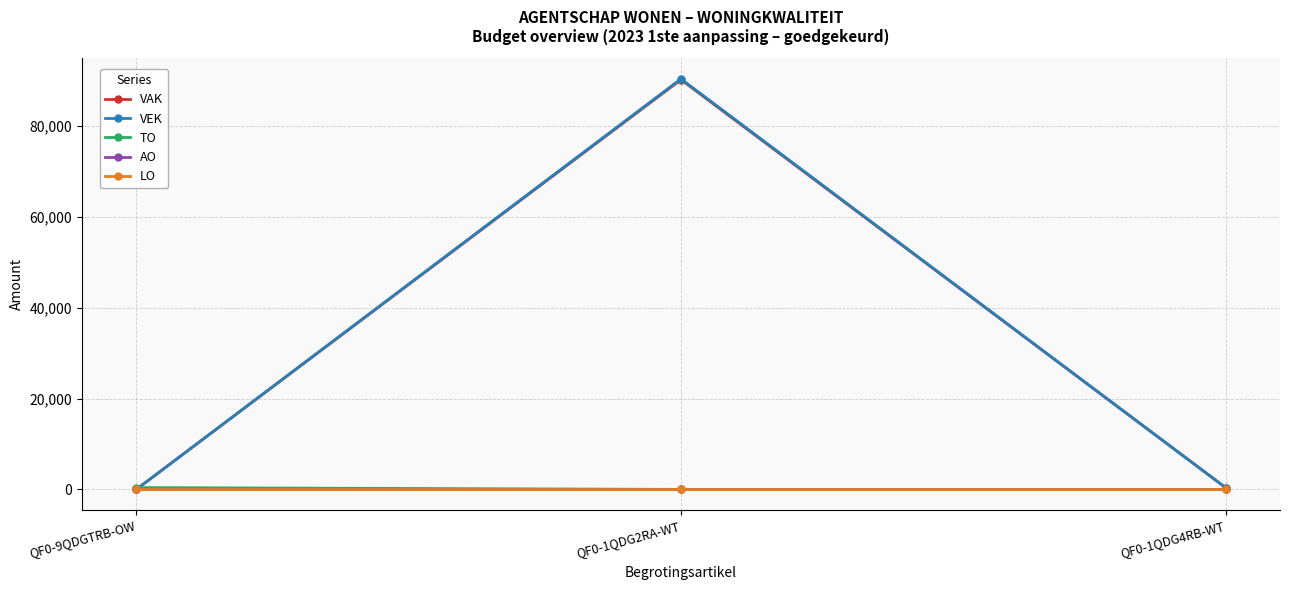

What is the total value across all series at QF0-1QDG2RA-WT?

180705